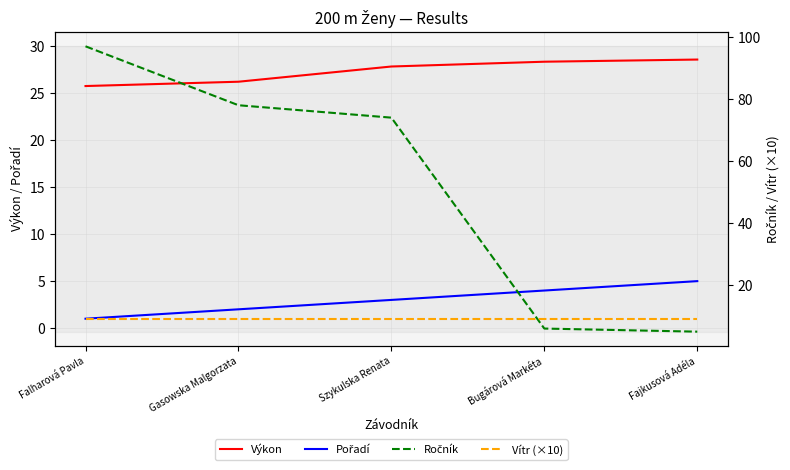

List the labels in order of Pořadí value, largest first.

Fajkusová Adéla, Bugárová Markéta, Szykulska Renata, Gasowska Malgorzata, Falharová Pavla